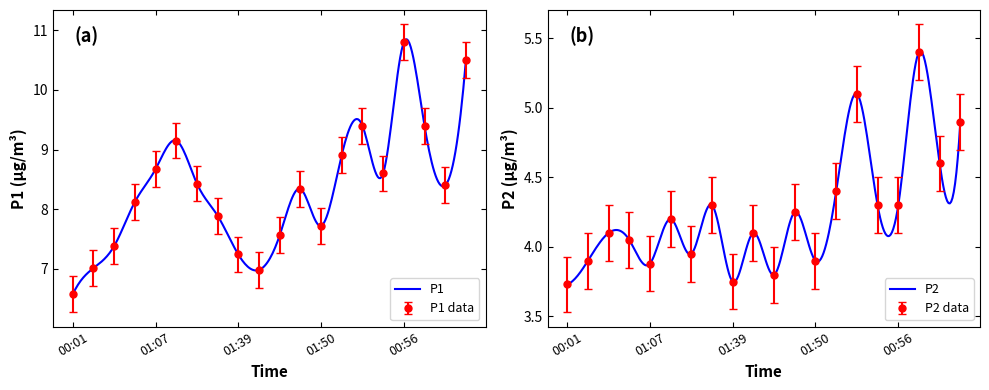

What is the label of the 17th point from the right?

00:51